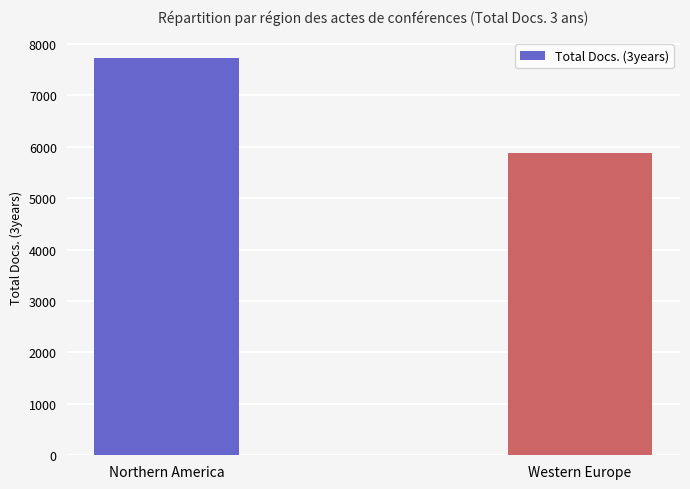

What is the average value?

6800